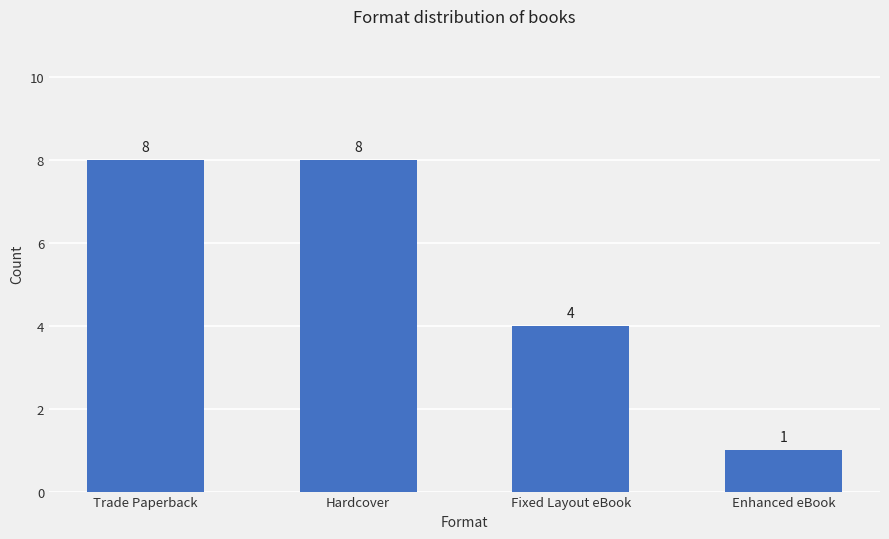

What is the label of the 1st bar from the right?

Enhanced eBook